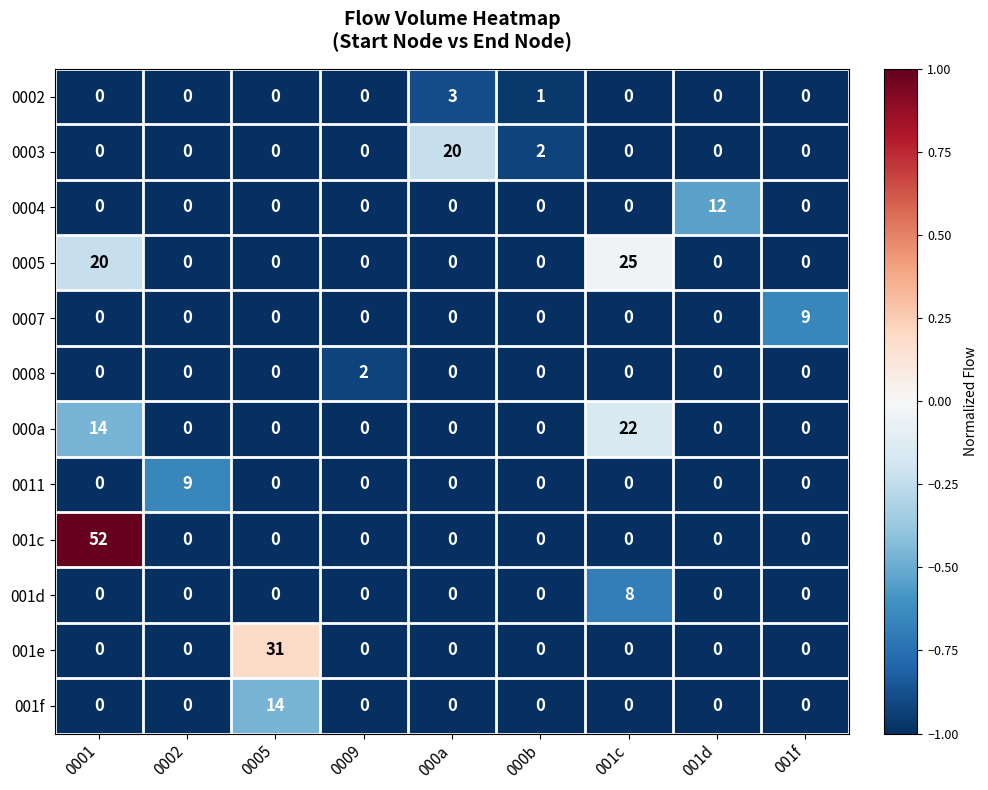

At which category is the sum across all series the highest?

0001